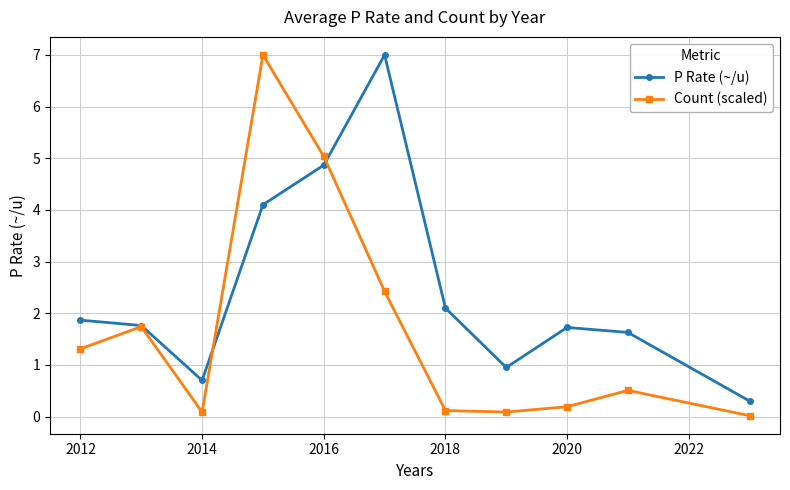

In Count (scaled), how many points are lower than both neighbors (excluding endpoints)?

2